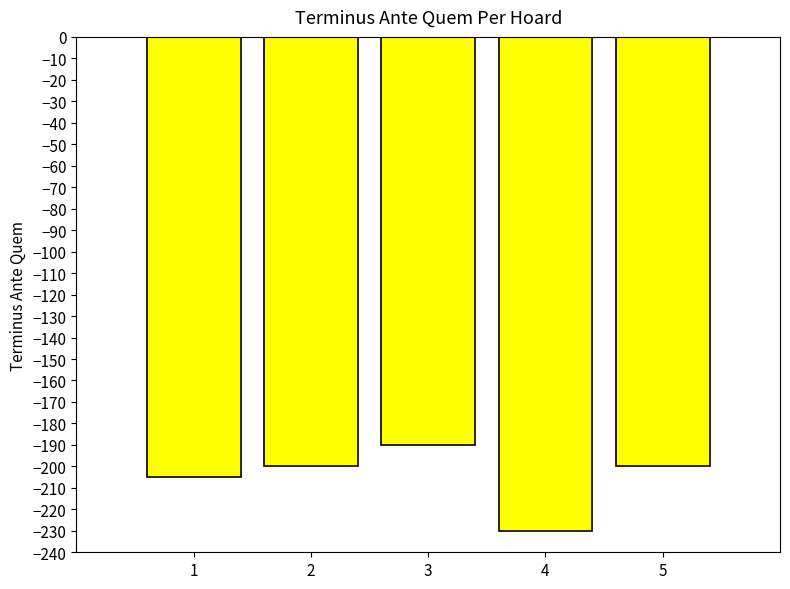

Between 2 and 3, which is larger?

3